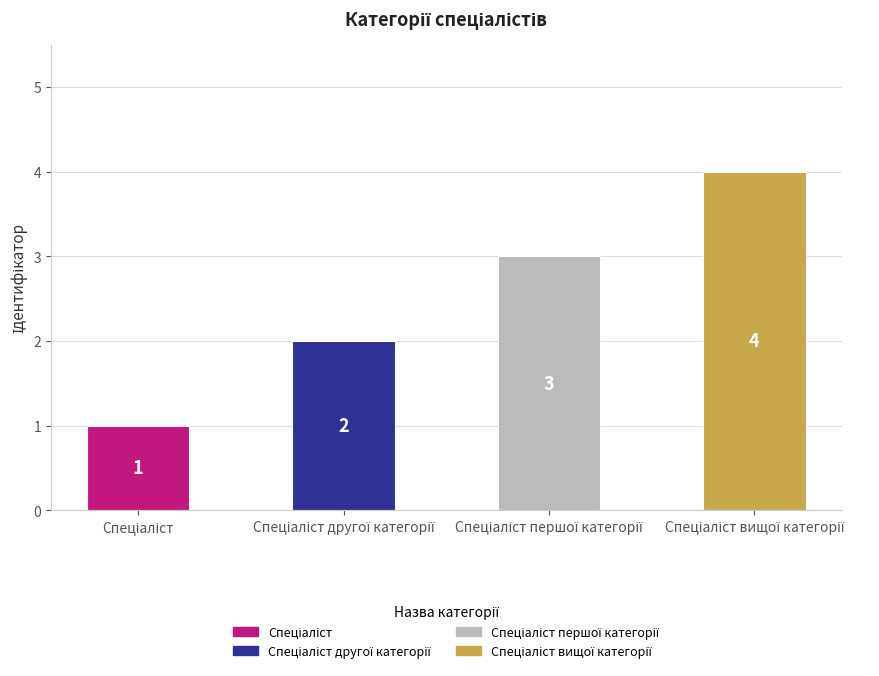

Reading right to left, extract all data points from this chart.

4	3	2	1